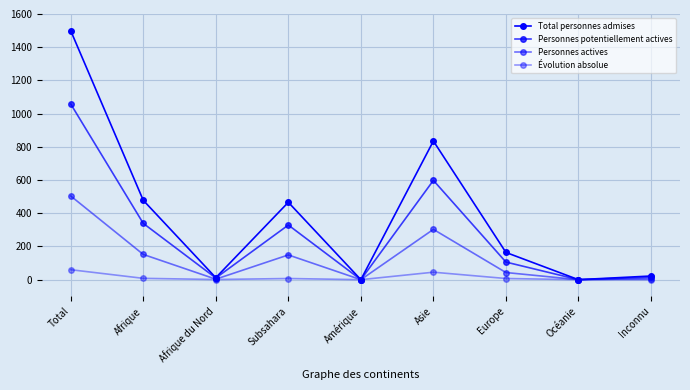

How many lines are shown in the chart?

4